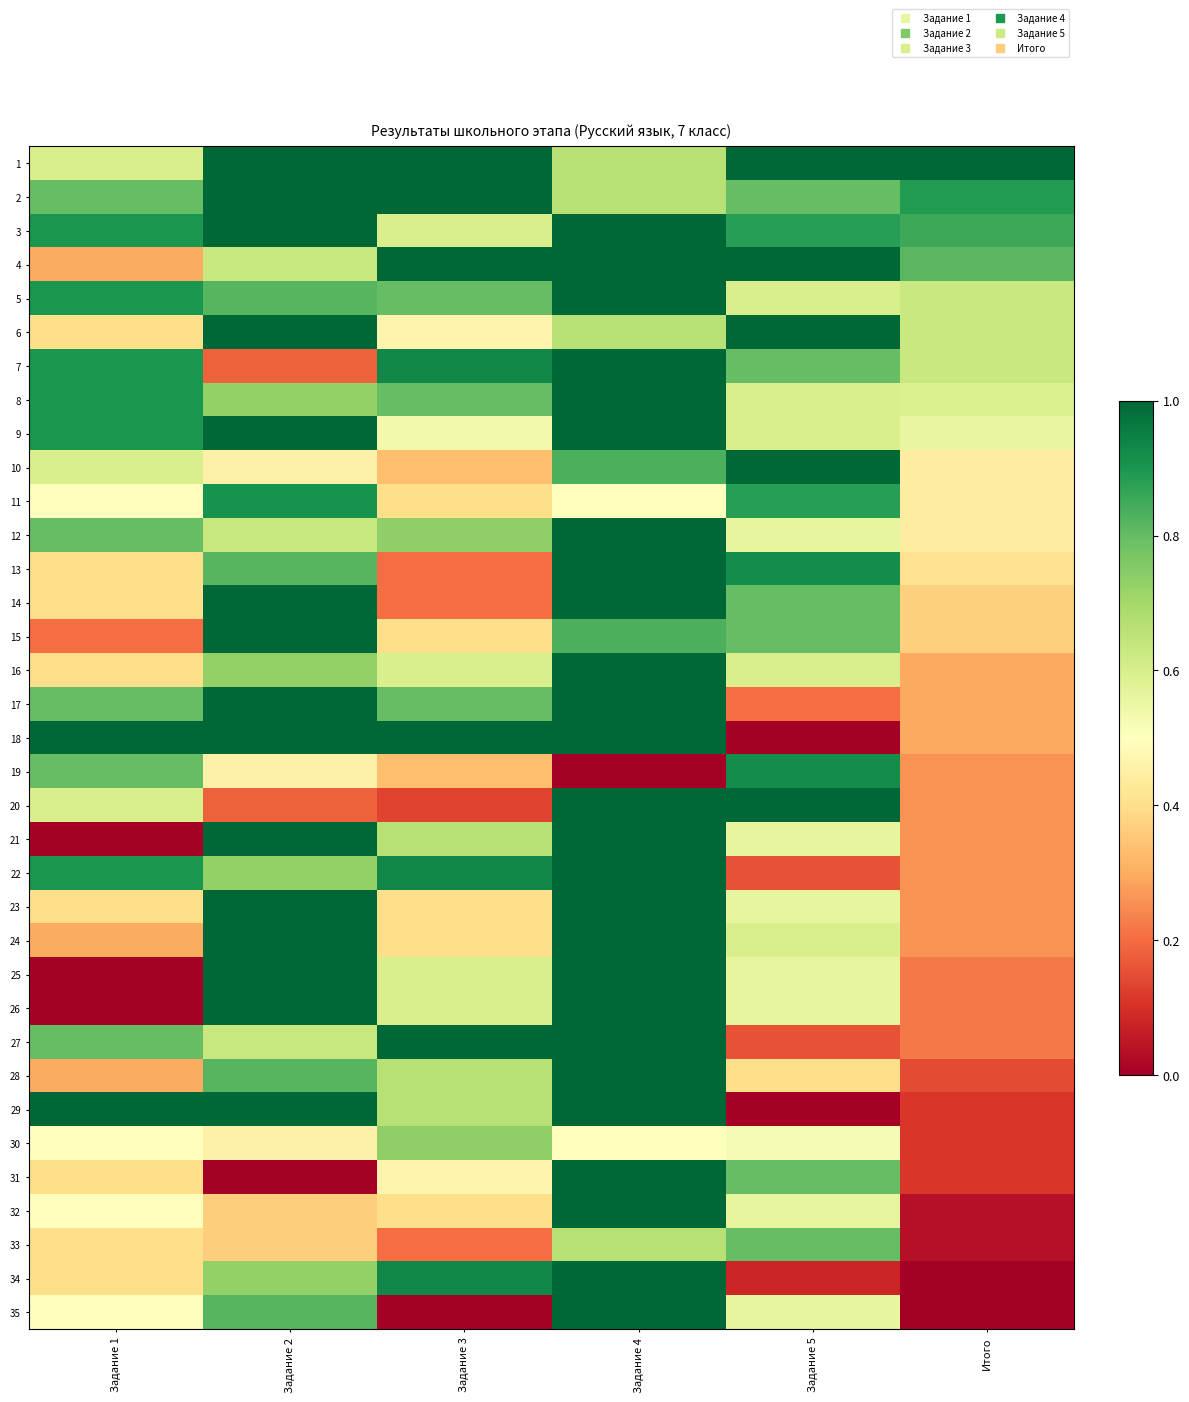

Reading left to right, what are all the values shown in this chart?

1: Задание 1=0.6	Задание 2=1.0	Задание 3=1.0	Задание 4=0.7	Задание 5=1.0	Итого=1.0
2: Задание 1=0.8	Задание 2=1.0	Задание 3=1.0	Задание 4=0.7	Задание 5=0.8	Итого=0.9
3: Задание 1=0.9	Задание 2=1.0	Задание 3=0.6	Задание 4=1.0	Задание 5=0.9	Итого=0.9
4: Задание 1=0.3	Задание 2=0.6	Задание 3=1.0	Задание 4=1.0	Задание 5=1.0	Итого=0.8
5: Задание 1=0.9	Задание 2=0.8	Задание 3=0.8	Задание 4=1.0	Задание 5=0.6	Итого=0.6
6: Задание 1=0.4	Задание 2=1.0	Задание 3=0.5	Задание 4=0.7	Задание 5=1.0	Итого=0.6
7: Задание 1=0.9	Задание 2=0.2	Задание 3=0.9	Задание 4=1.0	Задание 5=0.8	Итого=0.6
8: Задание 1=0.9	Задание 2=0.7	Задание 3=0.8	Задание 4=1.0	Задание 5=0.6	Итого=0.6
9: Задание 1=0.9	Задание 2=1.0	Задание 3=0.5	Задание 4=1.0	Задание 5=0.6	Итого=0.6
10: Задание 1=0.6	Задание 2=0.5	Задание 3=0.3	Задание 4=0.8	Задание 5=1.0	Итого=0.4
11: Задание 1=0.5	Задание 2=0.9	Задание 3=0.4	Задание 4=0.5	Задание 5=0.9	Итого=0.4
12: Задание 1=0.8	Задание 2=0.6	Задание 3=0.7	Задание 4=1.0	Задание 5=0.6	Итого=0.4
13: Задание 1=0.4	Задание 2=0.8	Задание 3=0.2	Задание 4=1.0	Задание 5=0.9	Итого=0.4
14: Задание 1=0.4	Задание 2=1.0	Задание 3=0.2	Задание 4=1.0	Задание 5=0.8	Итого=0.4
15: Задание 1=0.2	Задание 2=1.0	Задание 3=0.4	Задание 4=0.8	Задание 5=0.8	Итого=0.4
16: Задание 1=0.4	Задание 2=0.7	Задание 3=0.6	Задание 4=1.0	Задание 5=0.6	Итого=0.3
17: Задание 1=0.8	Задание 2=1.0	Задание 3=0.8	Задание 4=1.0	Задание 5=0.2	Итого=0.3
18: Задание 1=1.0	Задание 2=1.0	Задание 3=1.0	Задание 4=1.0	Задание 5=0.0	Итого=0.3
19: Задание 1=0.8	Задание 2=0.5	Задание 3=0.3	Задание 4=0.0	Задание 5=0.9	Итого=0.3
20: Задание 1=0.6	Задание 2=0.2	Задание 3=0.1	Задание 4=1.0	Задание 5=1.0	Итого=0.3
21: Задание 1=0.0	Задание 2=1.0	Задание 3=0.7	Задание 4=1.0	Задание 5=0.6	Итого=0.3
22: Задание 1=0.9	Задание 2=0.7	Задание 3=0.9	Задание 4=1.0	Задание 5=0.2	Итого=0.3
23: Задание 1=0.4	Задание 2=1.0	Задание 3=0.4	Задание 4=1.0	Задание 5=0.6	Итого=0.3
24: Задание 1=0.3	Задание 2=1.0	Задание 3=0.4	Задание 4=1.0	Задание 5=0.6	Итого=0.3
25: Задание 1=0.0	Задание 2=1.0	Задание 3=0.6	Задание 4=1.0	Задание 5=0.6	Итого=0.2
26: Задание 1=0.0	Задание 2=1.0	Задание 3=0.6	Задание 4=1.0	Задание 5=0.6	Итого=0.2
27: Задание 1=0.8	Задание 2=0.6	Задание 3=1.0	Задание 4=1.0	Задание 5=0.2	Итого=0.2
28: Задание 1=0.3	Задание 2=0.8	Задание 3=0.7	Задание 4=1.0	Задание 5=0.4	Итого=0.1
29: Задание 1=1.0	Задание 2=1.0	Задание 3=0.7	Задание 4=1.0	Задание 5=0.0	Итого=0.1
30: Задание 1=0.5	Задание 2=0.5	Задание 3=0.7	Задание 4=0.5	Задание 5=0.5	Итого=0.1
31: Задание 1=0.4	Задание 2=0.0	Задание 3=0.5	Задание 4=1.0	Задание 5=0.8	Итого=0.1
32: Задание 1=0.5	Задание 2=0.4	Задание 3=0.4	Задание 4=1.0	Задание 5=0.6	Итого=0.0
33: Задание 1=0.4	Задание 2=0.4	Задание 3=0.2	Задание 4=0.7	Задание 5=0.8	Итого=0.0
34: Задание 1=0.4	Задание 2=0.7	Задание 3=0.9	Задание 4=1.0	Задание 5=0.1	Итого=0.0
35: Задание 1=0.5	Задание 2=0.8	Задание 3=0.0	Задание 4=1.0	Задание 5=0.6	Итого=0.0